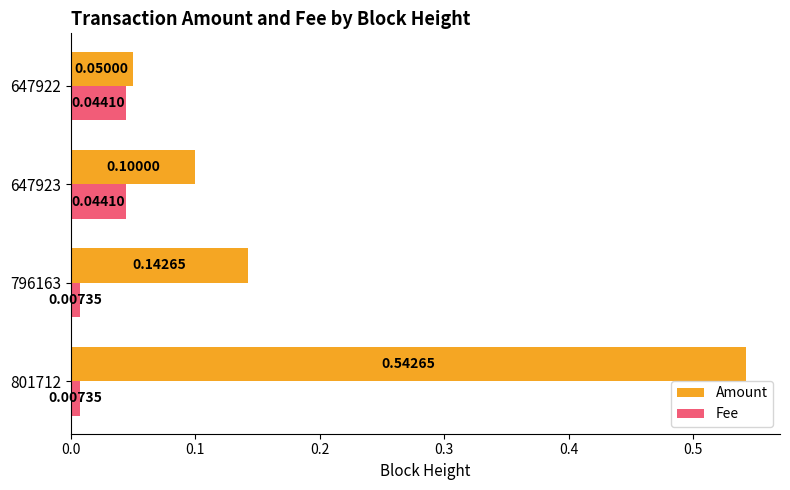

Which series has the widest spread of values?

Amount